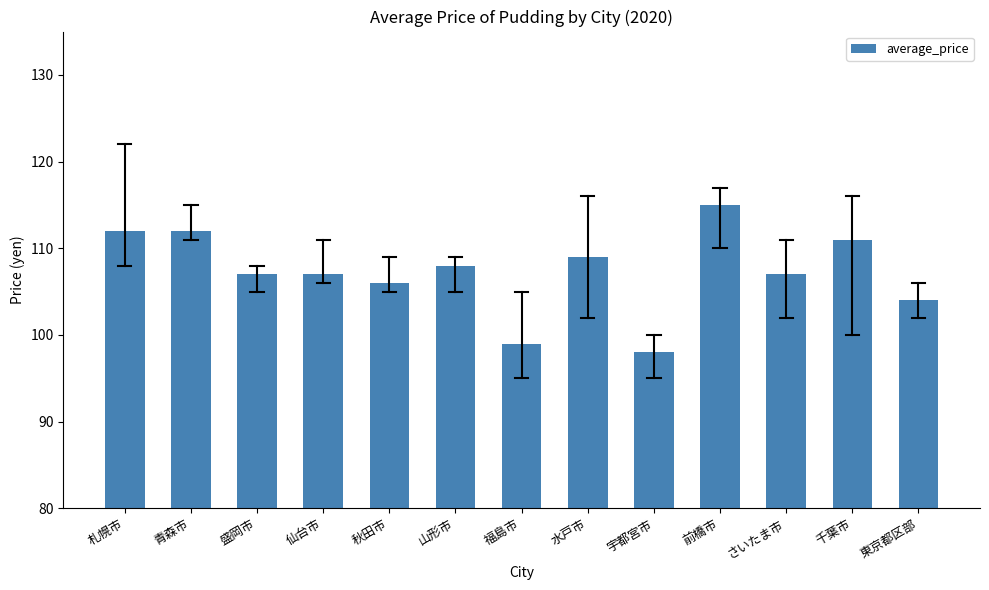

True or false: the data shows 167 at 東京都区部.

False